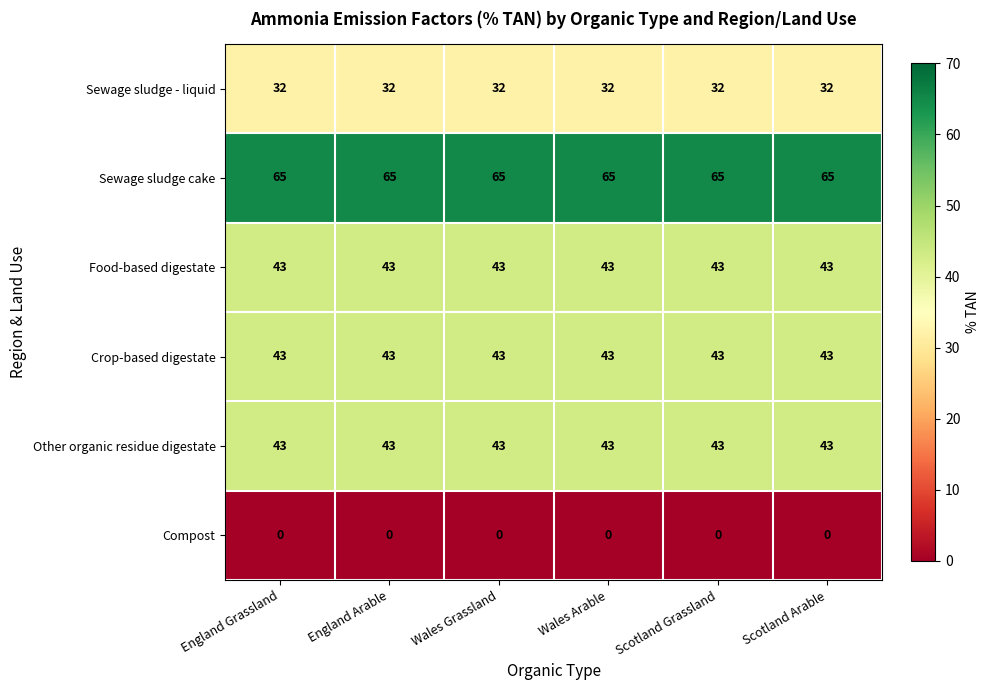

What is the approximate value of Other organic residue digestate at England Grassland?

43